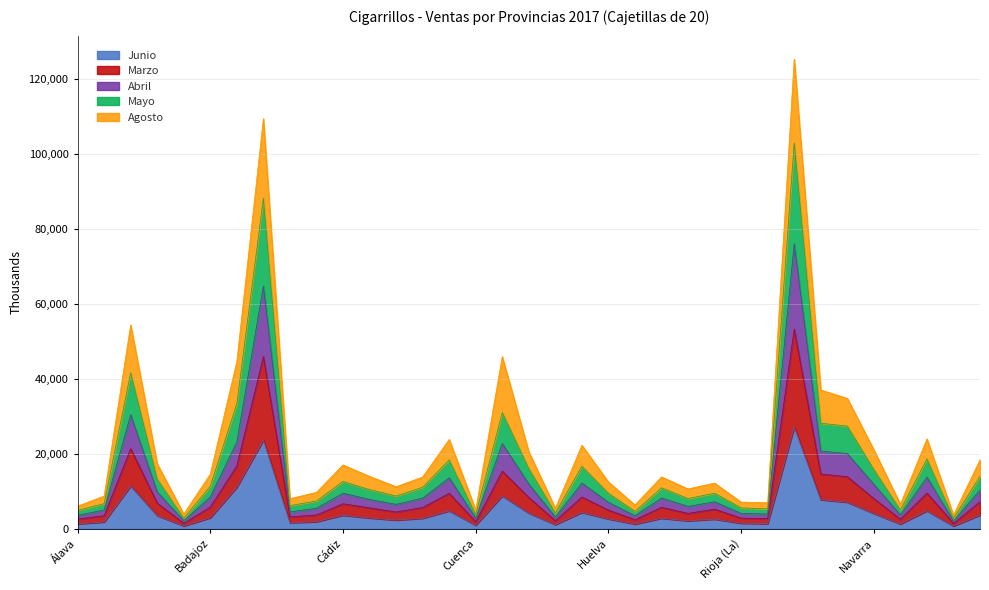

What is the sum of all Marzo values?

455429.3